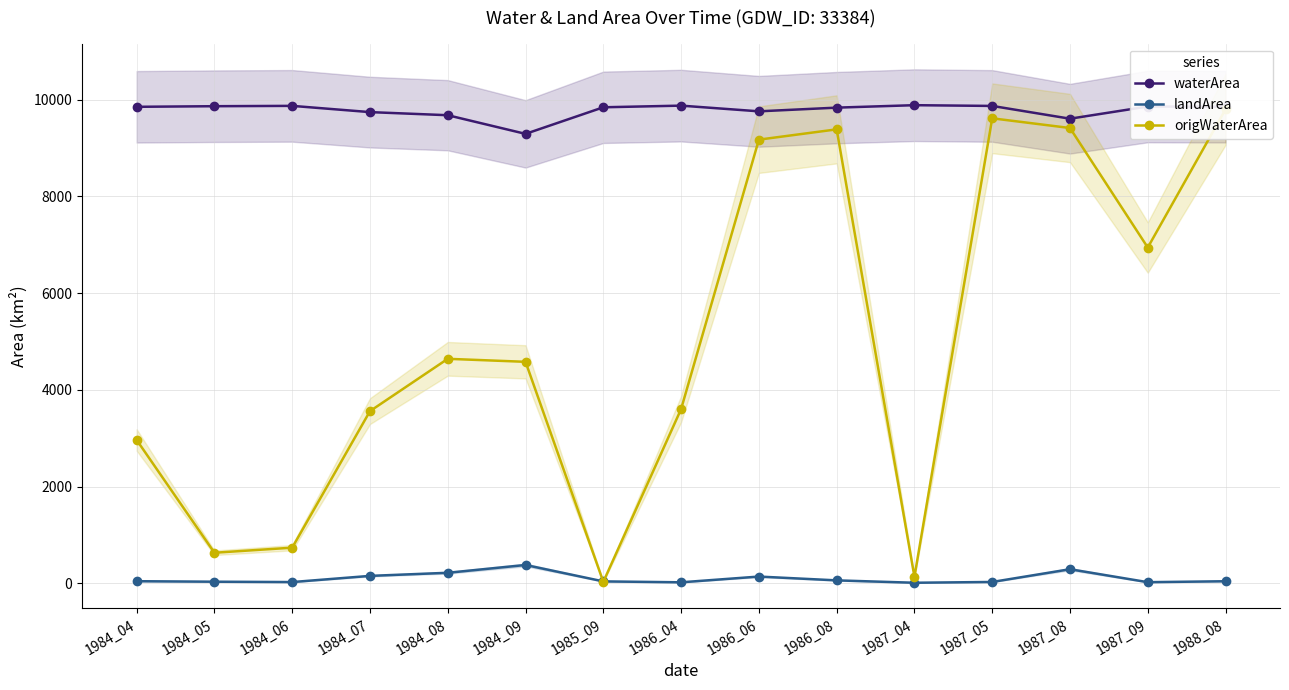

True or false: origWaterArea has a value of 12678.9 at 1987_08.

False